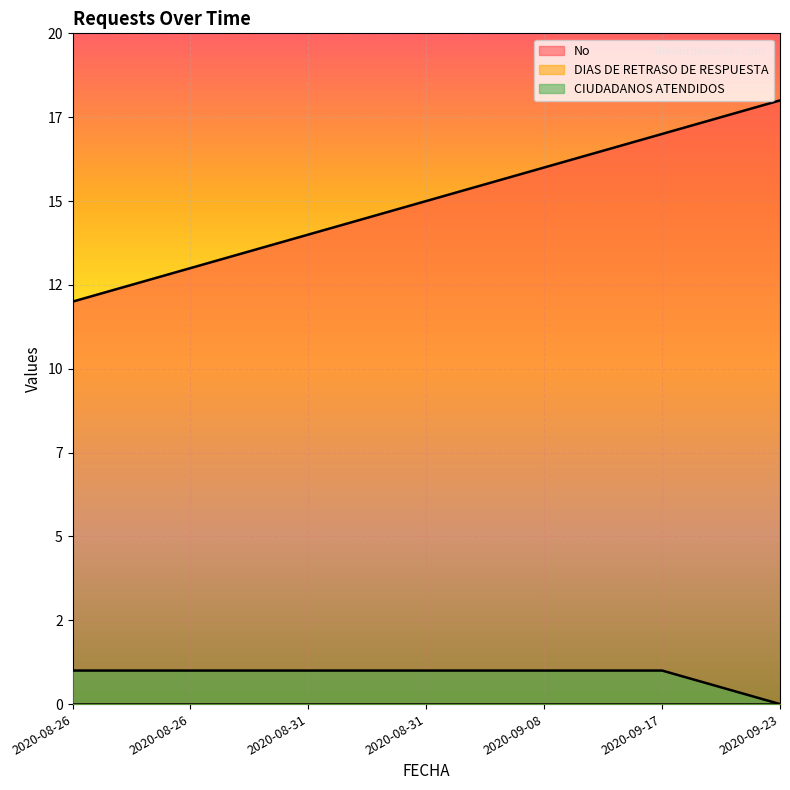

At which label does No first exceed 15?

2020-09-08